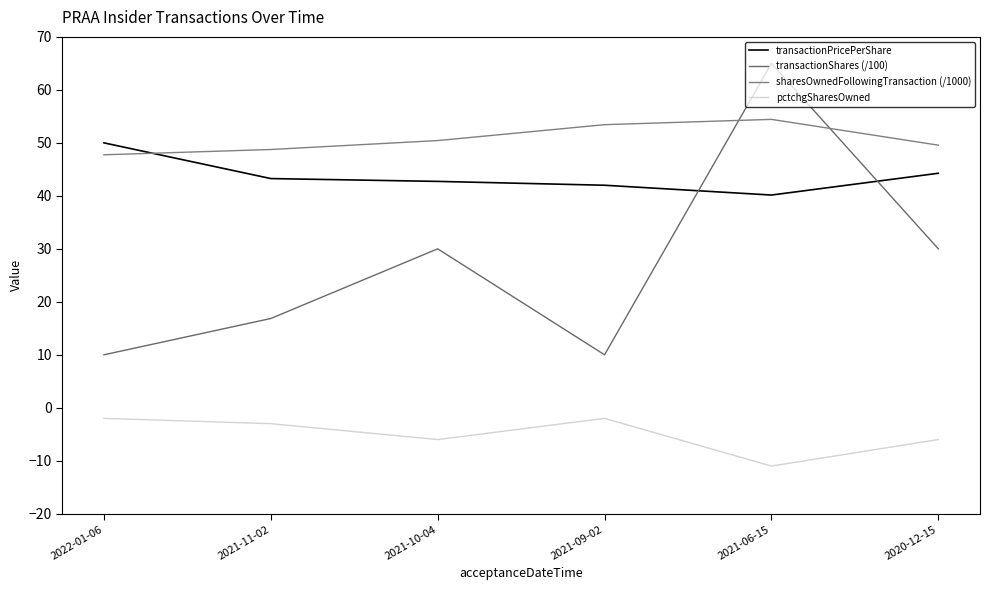

Is this an area chart (filled region under the line)?

No